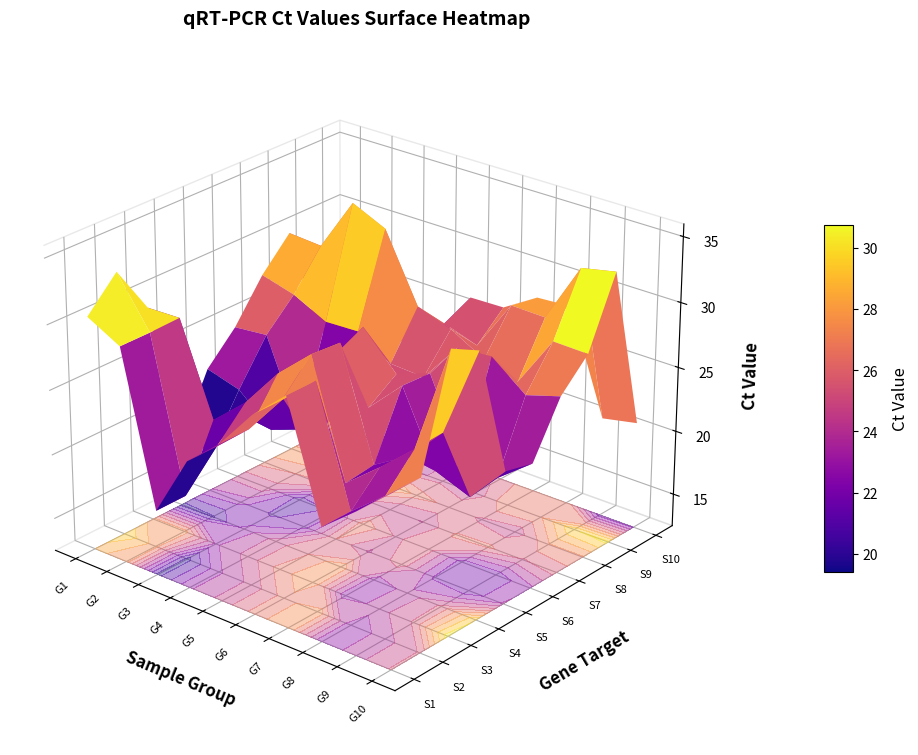

Which series has the widest spread of values?

2